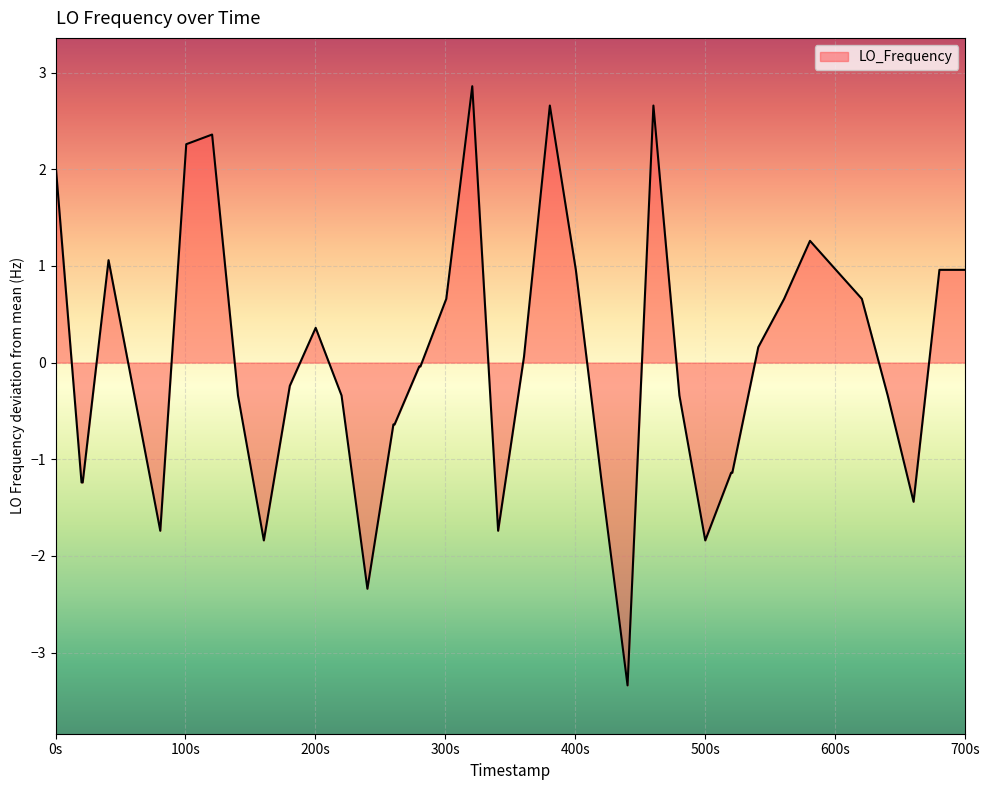

What is the maximum value shown in the chart?

2.9